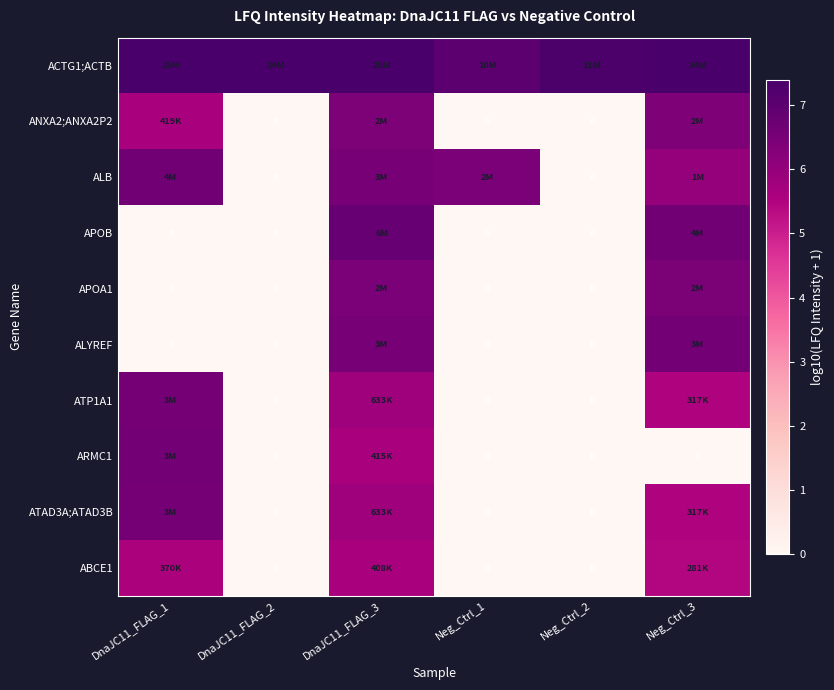

List the labels in order of ATAD3A;ATAD3B value, smallest first.

DnaJC11_FLAG_2, Neg_Ctrl_1, Neg_Ctrl_2, Neg_Ctrl_3, DnaJC11_FLAG_3, DnaJC11_FLAG_1